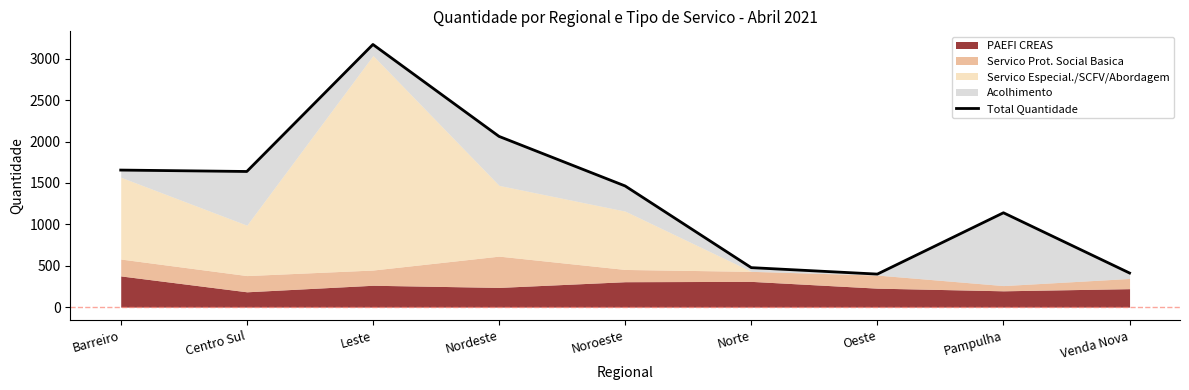

Rank the categories by value from lowest to highest.

Oeste, Venda Nova, Norte, Pampulha, Noroeste, Centro Sul, Barreiro, Nordeste, Leste